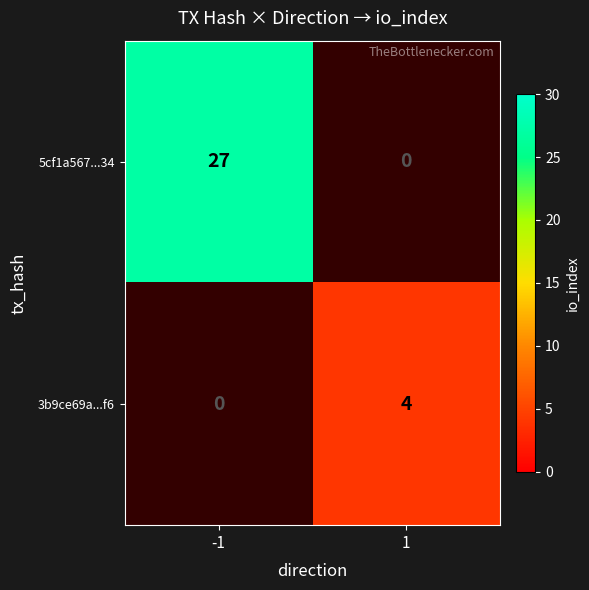

True or false: 5cf1a567...34 has a value of 17 at -1.

False